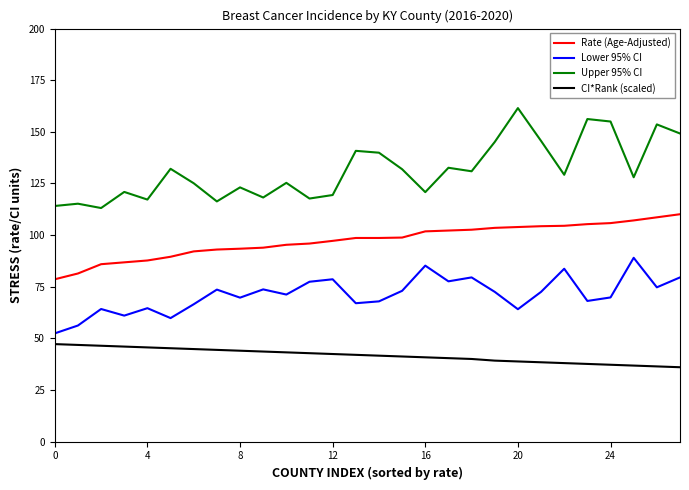

What is the difference between the maximum and minimum values in the Upper 95% CI series?

48.4